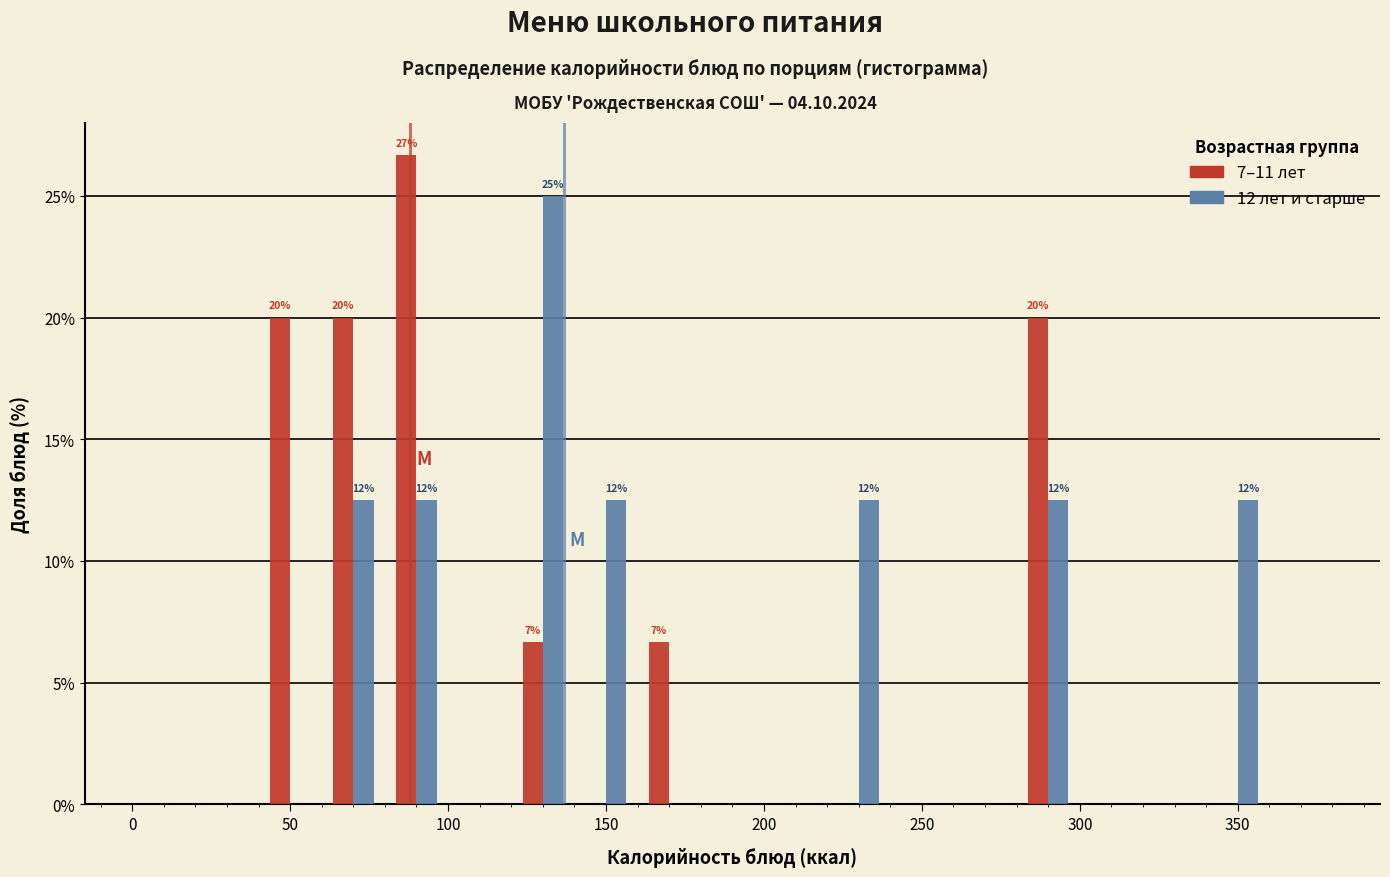

In the 7–11 лет series, which range on the x-axis has the tallest bar?

80 to 100